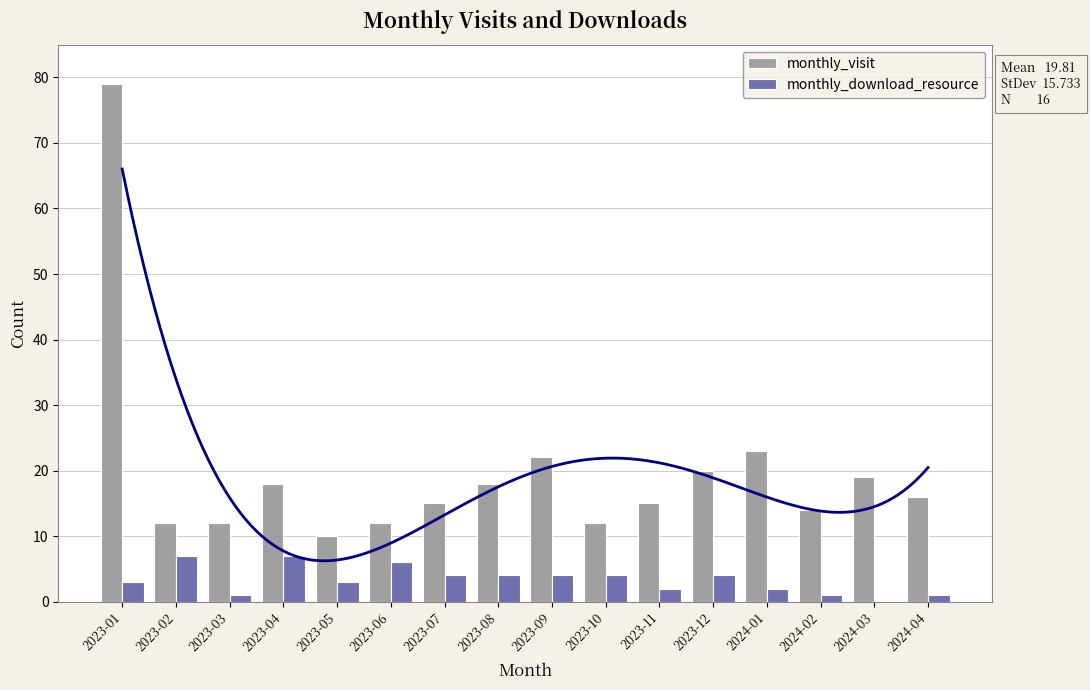

What is the value of the monthly_visit bar at the 1st from the left?

79